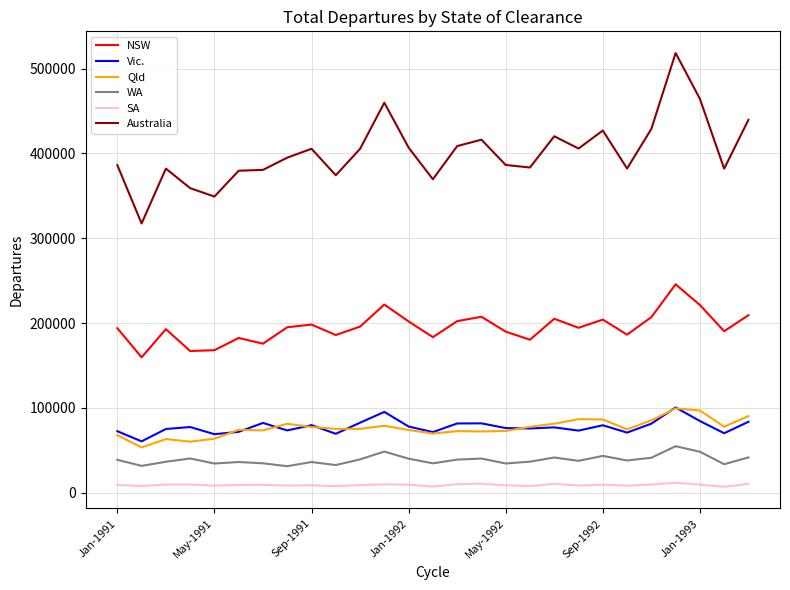

True or false: SA and WA intersect in this chart.

False